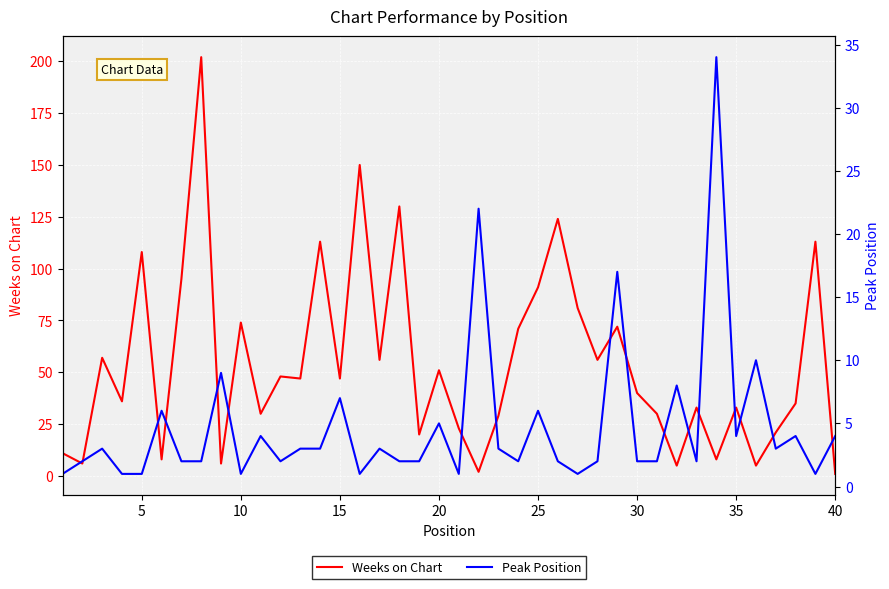

What is the maximum value for Weeks on Chart?

202